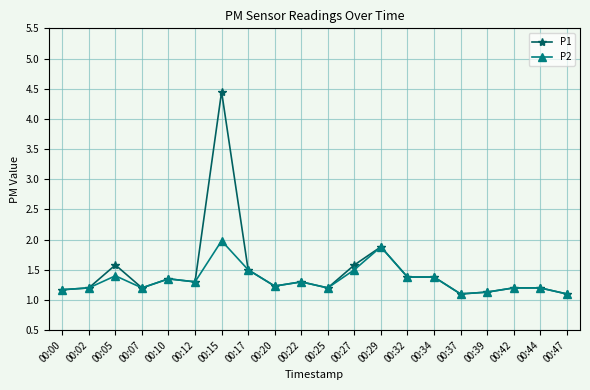

Is the value of P2 at 00:42 greater than the value of P1 at 00:10?

No